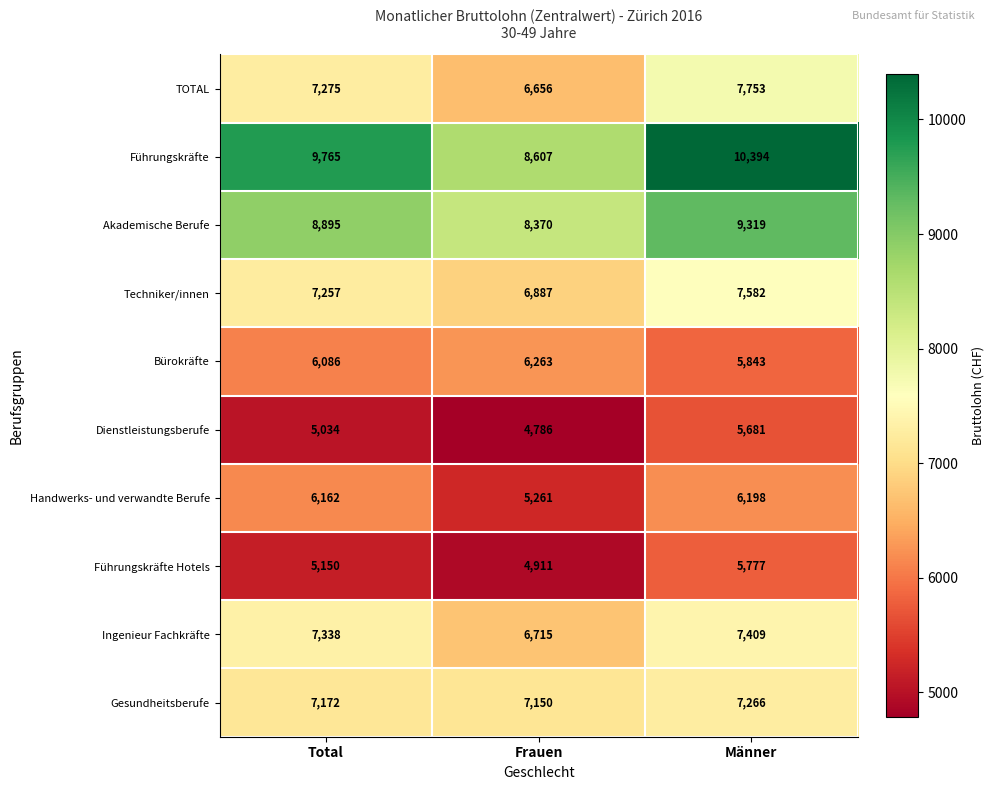

What is the sum of all TOTAL values?

21684